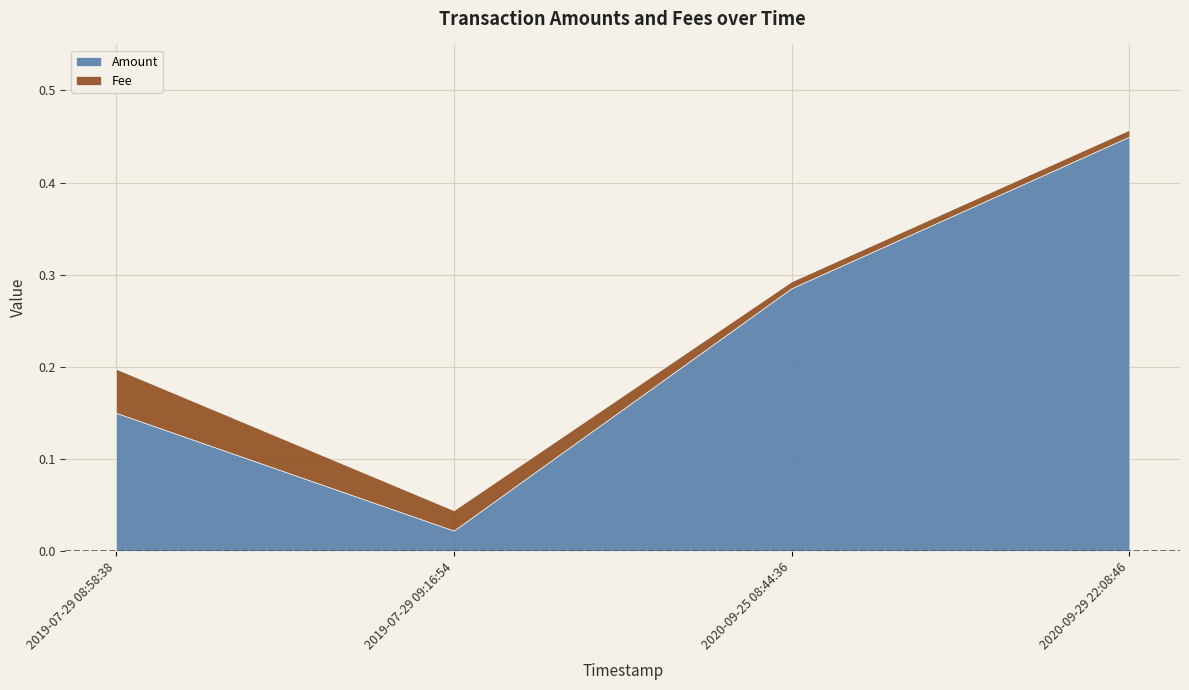

How many lines are shown in the chart?

2